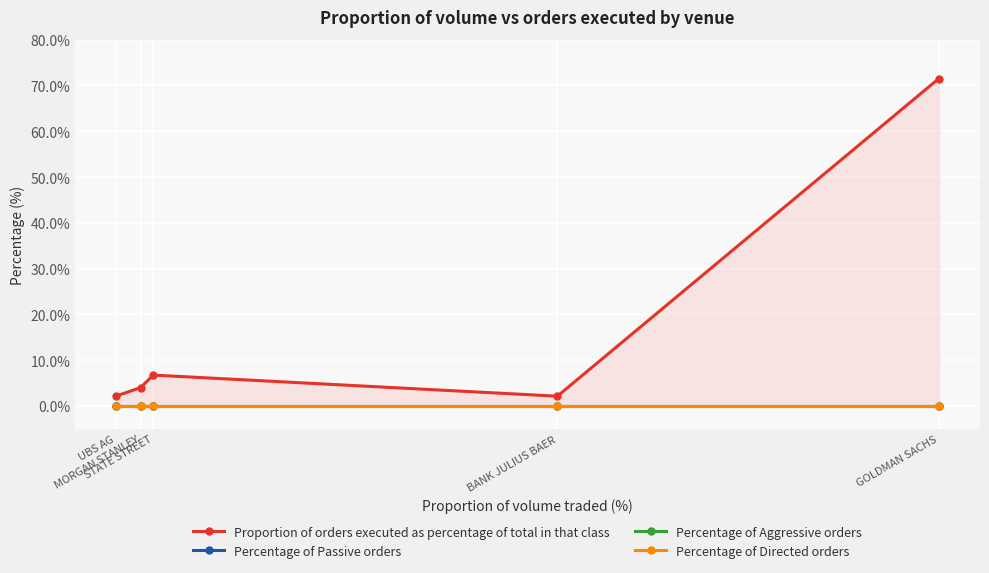

Which series has the widest spread of values?

Proportion of orders executed as percentage of total in that class